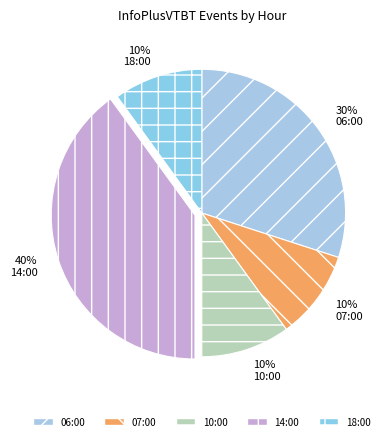

What percentage do 18:00 and 14:00 together represent?

50.0%